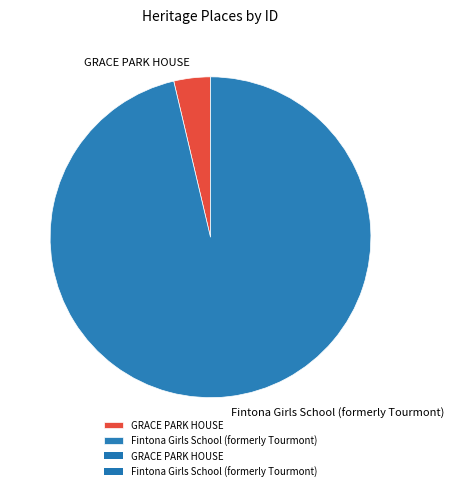

Is the sum of Fintona Girls School (formerly Tourmont) and GRACE PARK HOUSE greater than half?

Yes